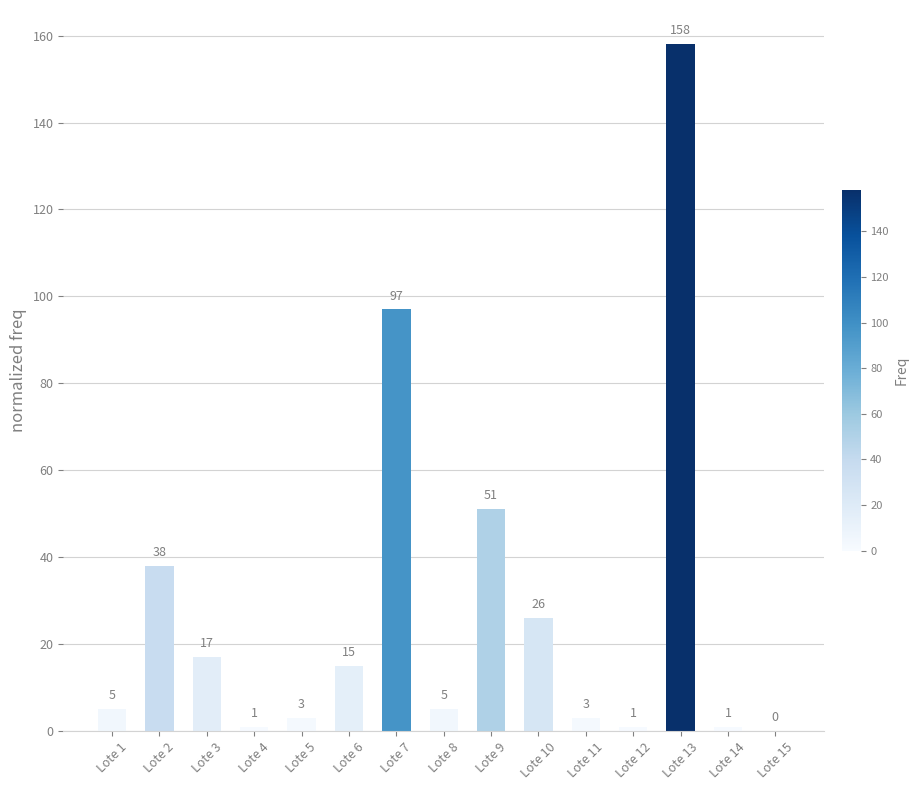

What is the greatest value displayed?

158